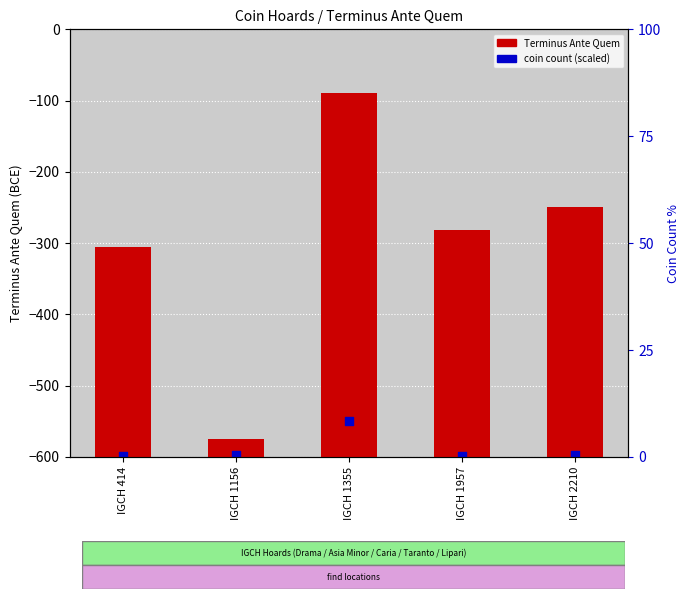

What are all the series names shown in the legend?

Terminus Ante Quem, coin count (scaled)